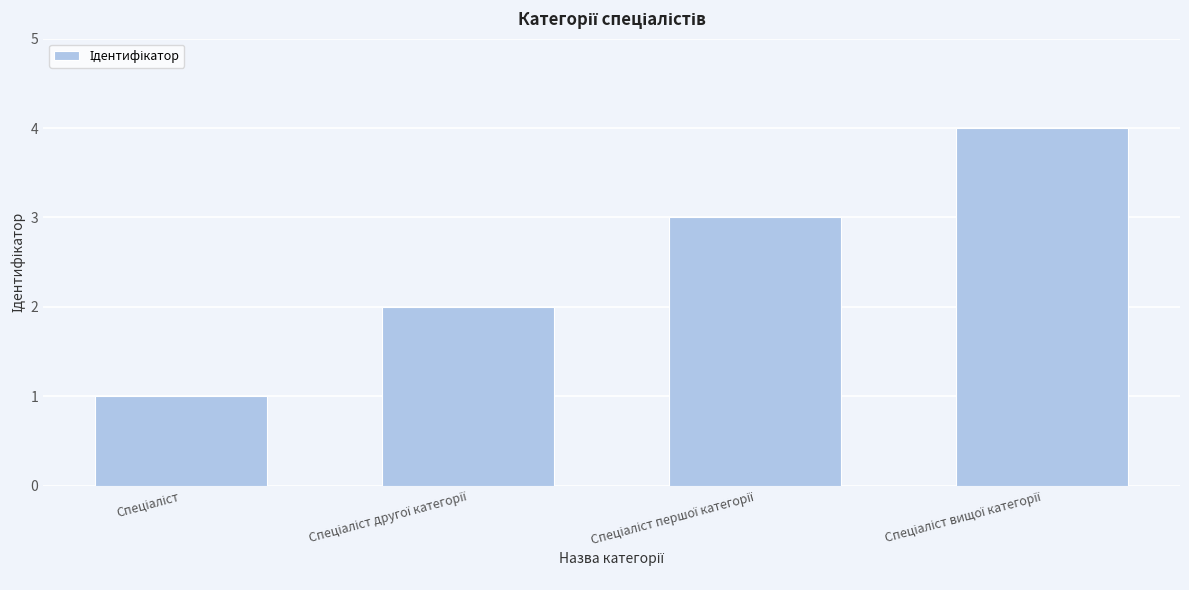

What is the difference between the maximum and minimum values?

3